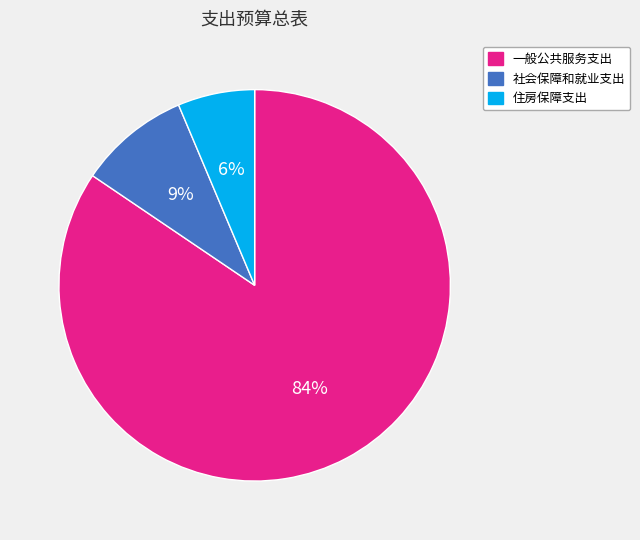

Is the sum of 社会保障和就业支出 and 一般公共服务支出 greater than half?

Yes